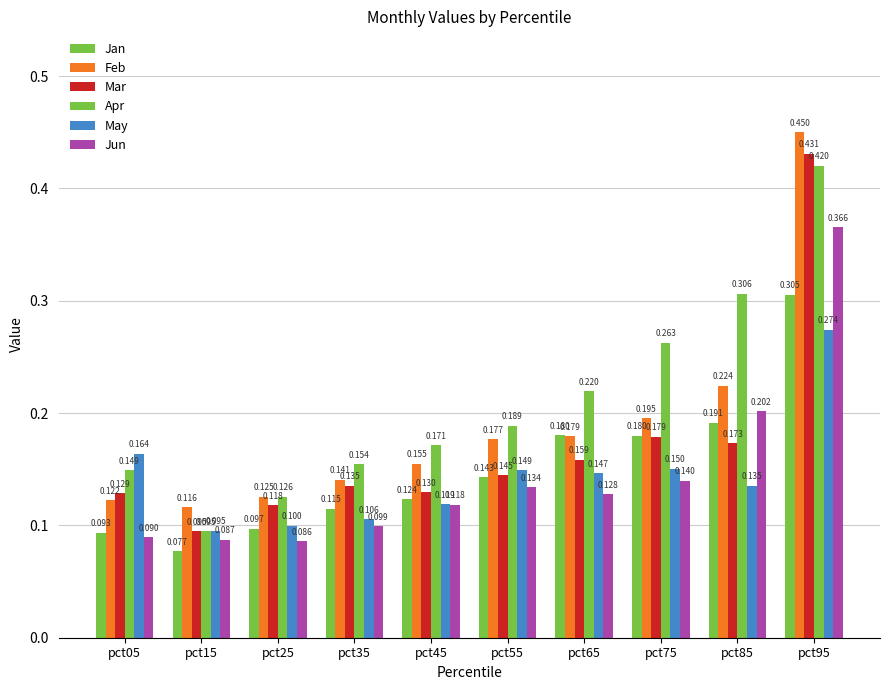

Which category has the lowest value across all series?

pct15